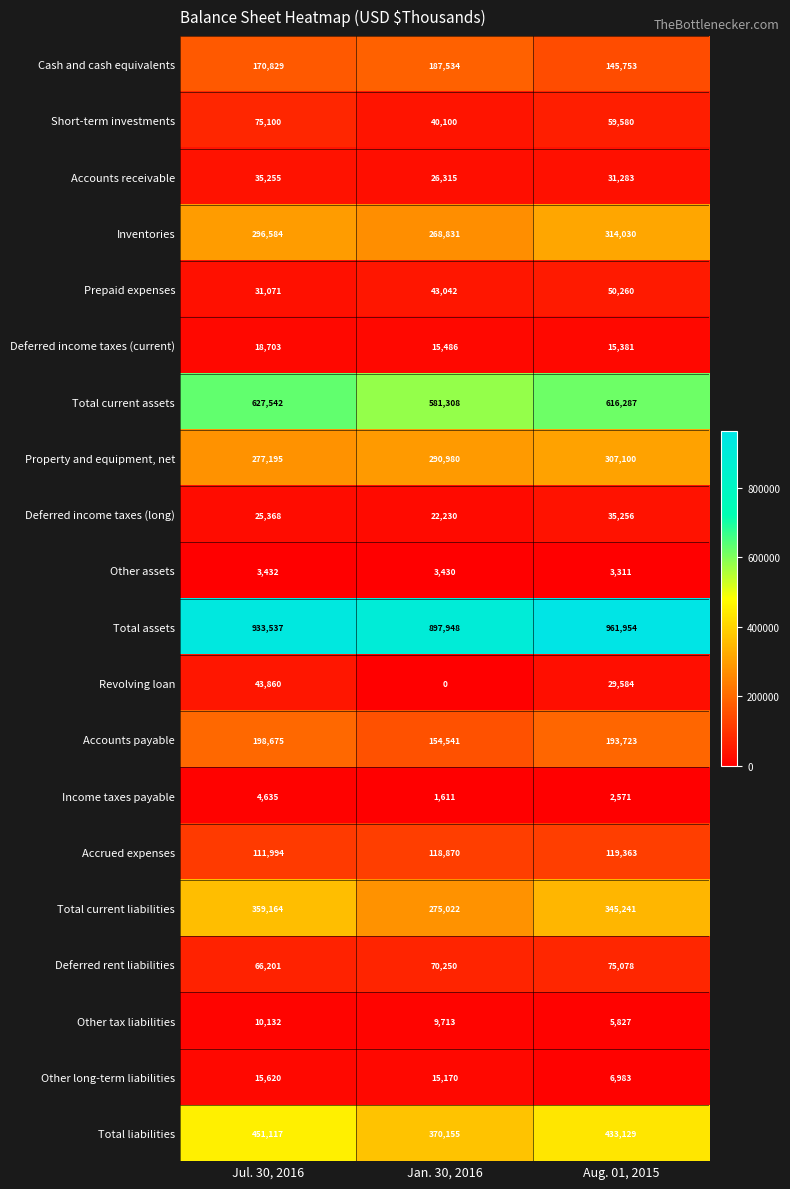

What is the difference between the second highest and minimum values in the Revolving loan series?

29584